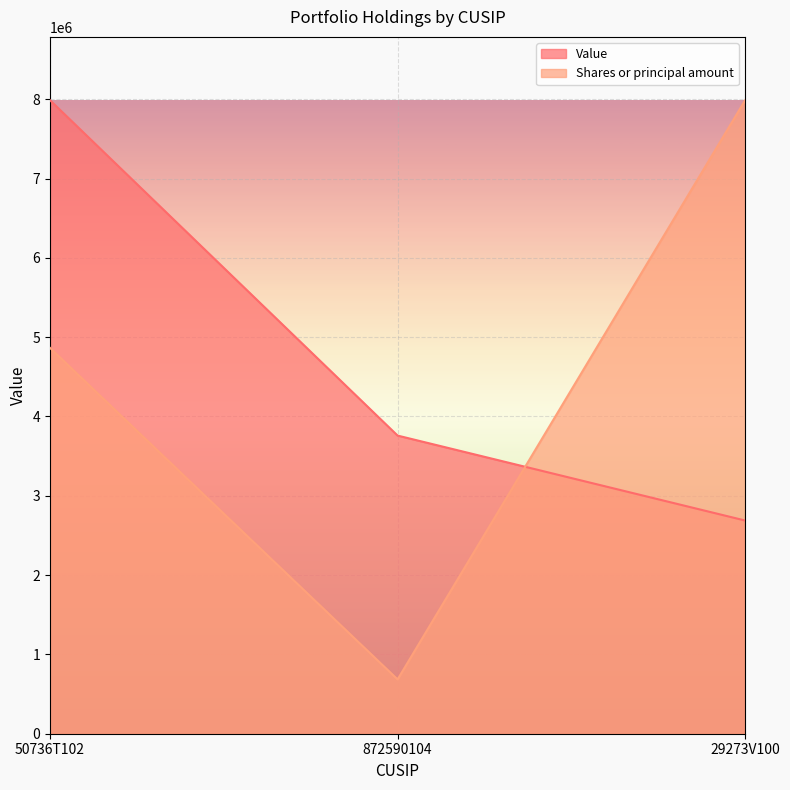

What is the label of the 3rd point from the left?

29273V100